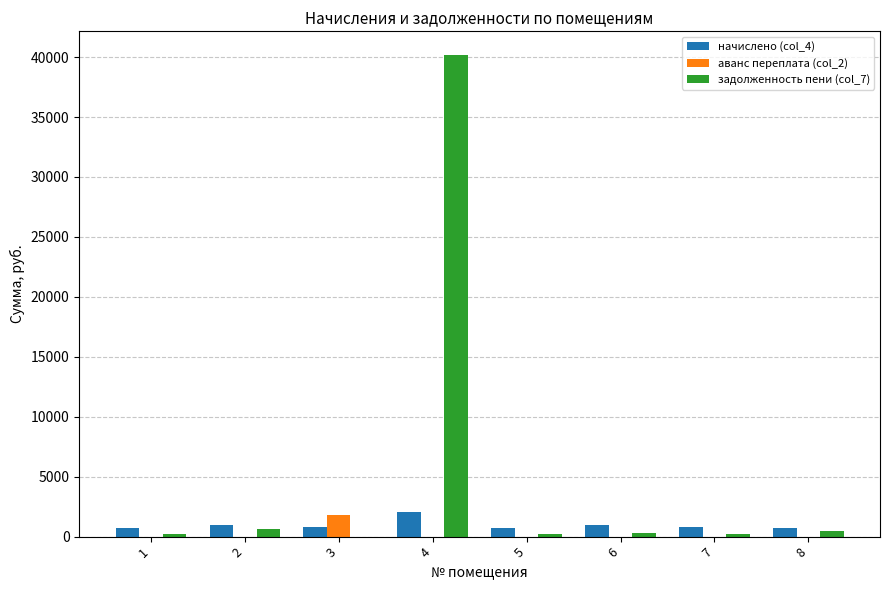

Which series has the largest total across all categories?

задолженность пени (col_7)